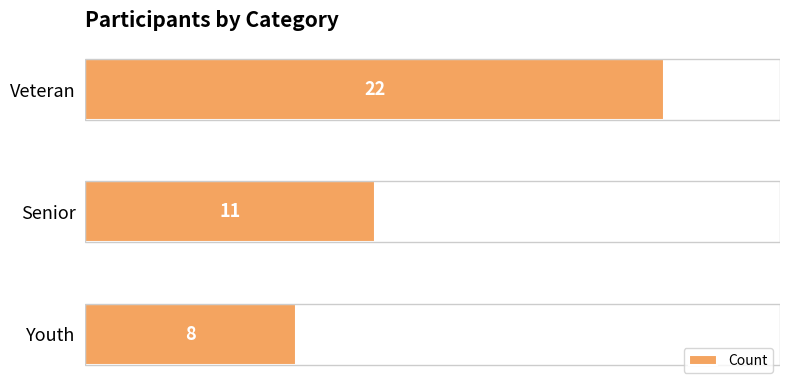

At which label is the value closest to 15?

Senior